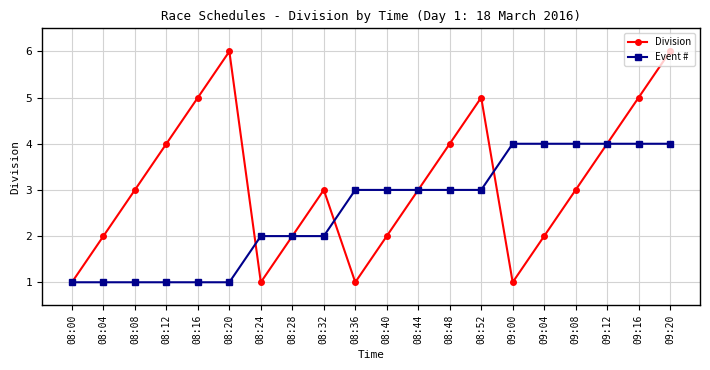

At 09:04, list the series in order from smallest to largest.

Division, Event #